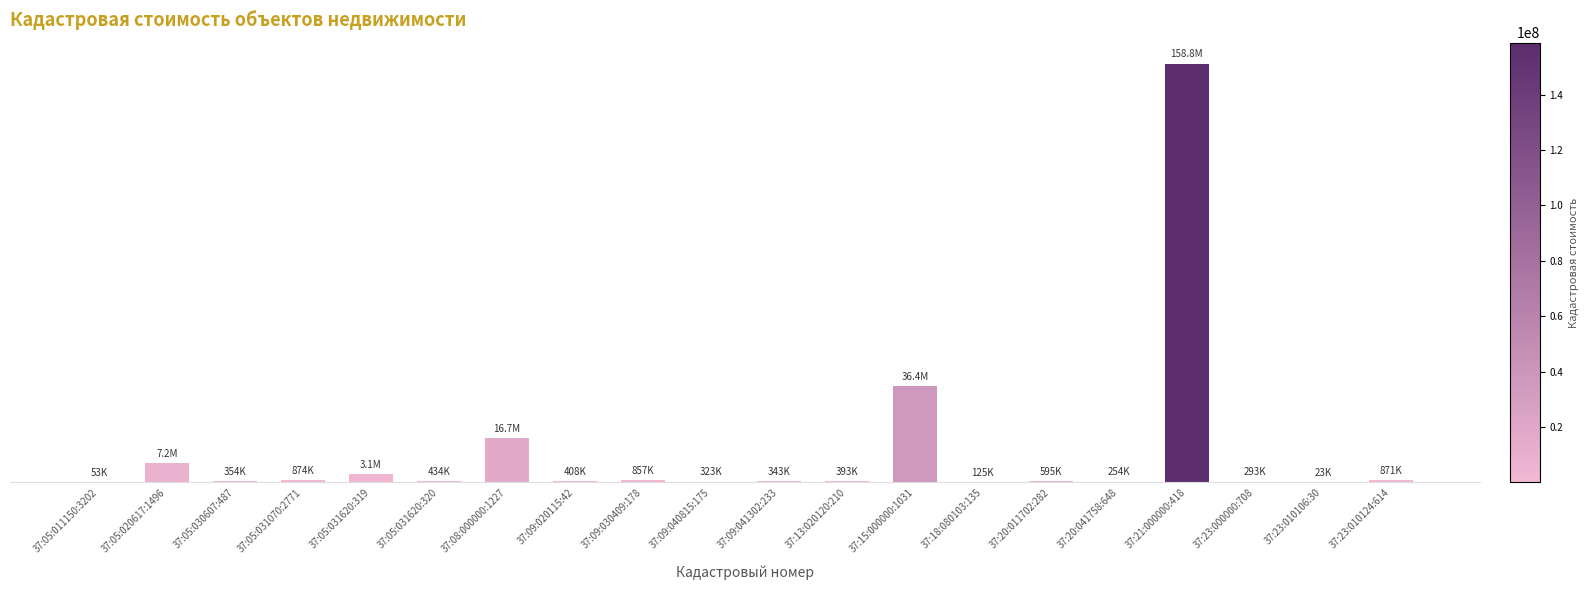

At which label is the value closest to 79394676?

37:15:000000:1031